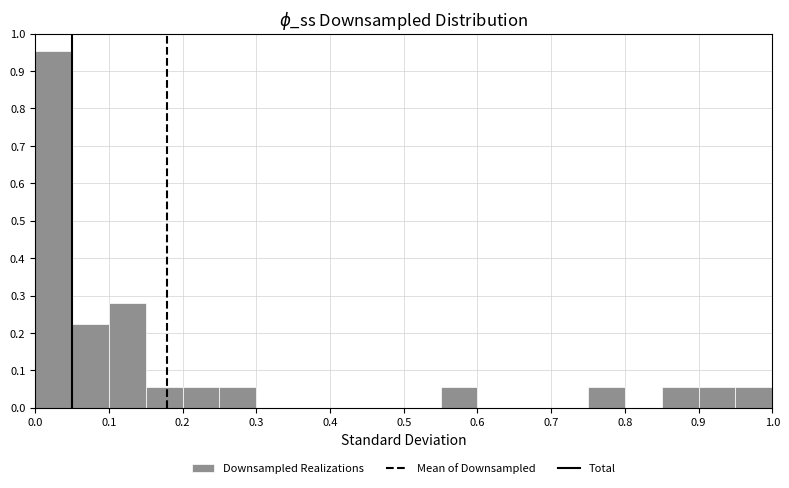

How tall is the bar that spans 0.20 to 0.25 on the x-axis? The values are not printed on the chart, so give them approximately, as read against the axis.

0.06